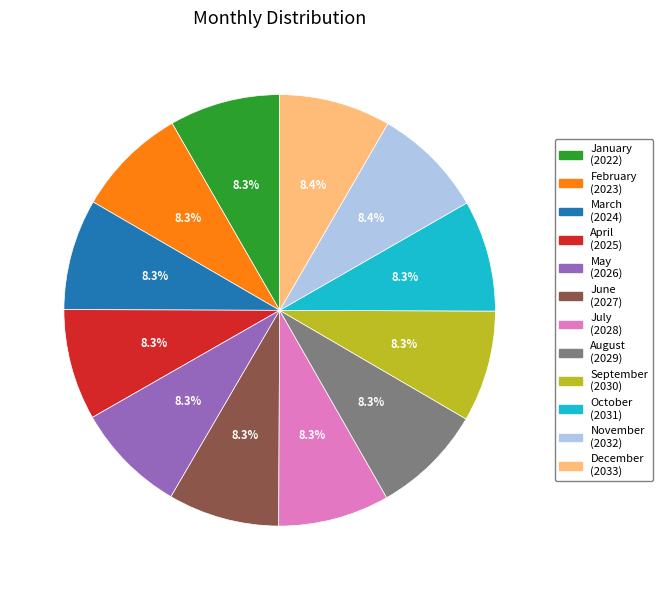

Does February represent more than half of the total?

No